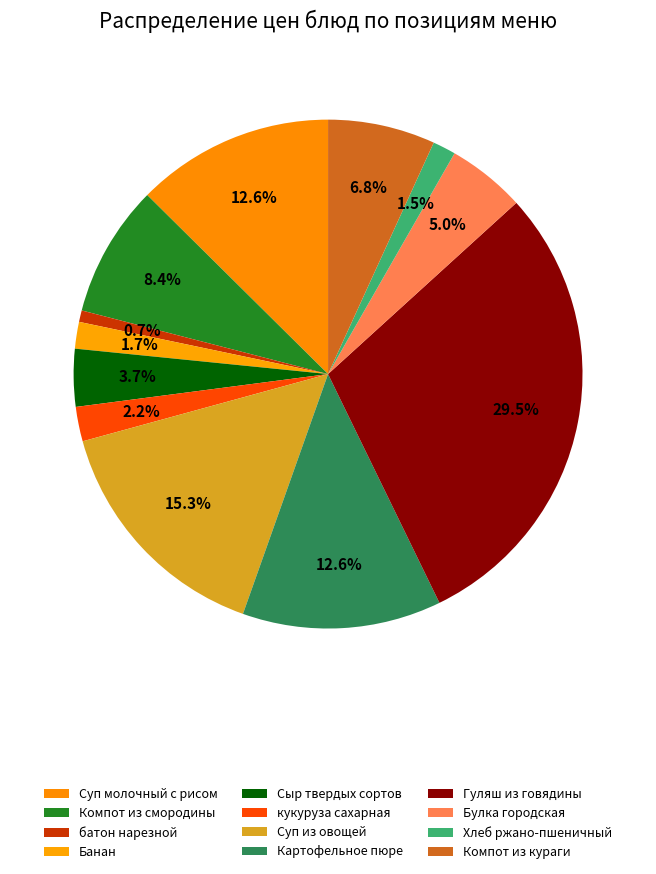

To the nearest percent, what is the difference between the largest and smallest slice percentages?

29%